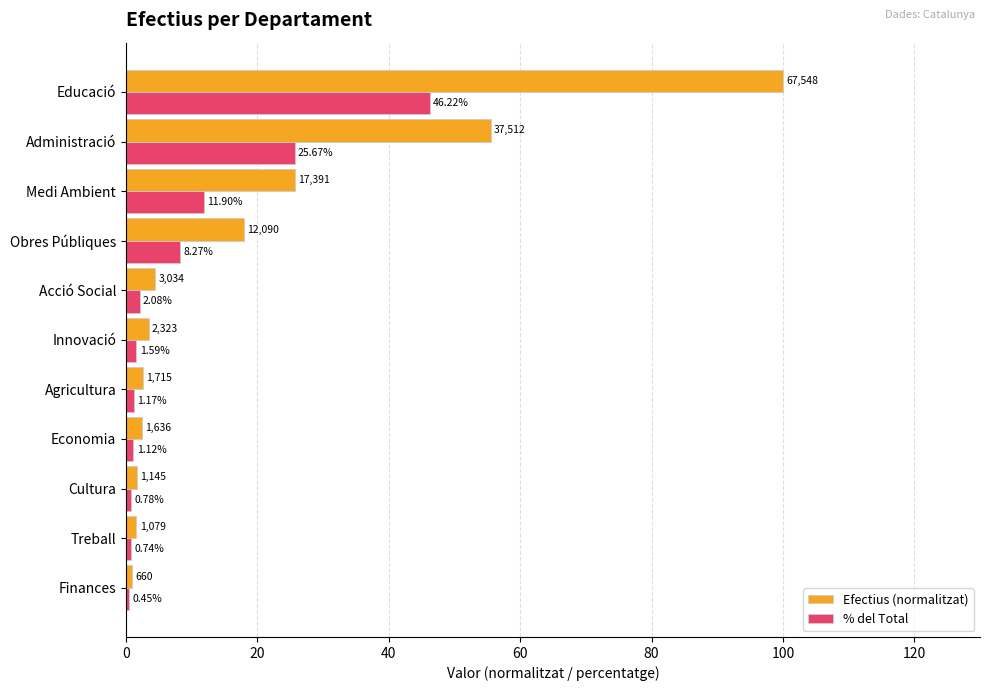

List the series in order of their peak value, lowest first.

% del Total, Efectius (normalitzat)